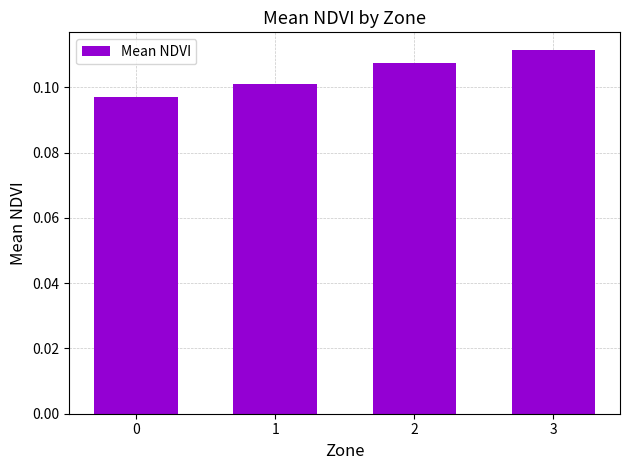

Which category has the highest value across all series?

3